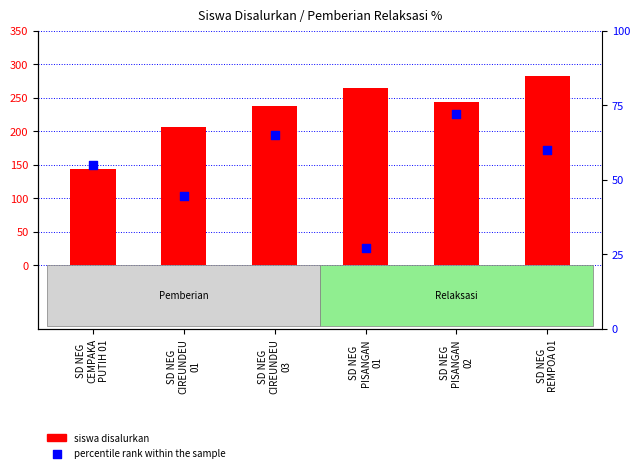

Which series reaches the minimum Y coordinate?

percentile rank within the sample